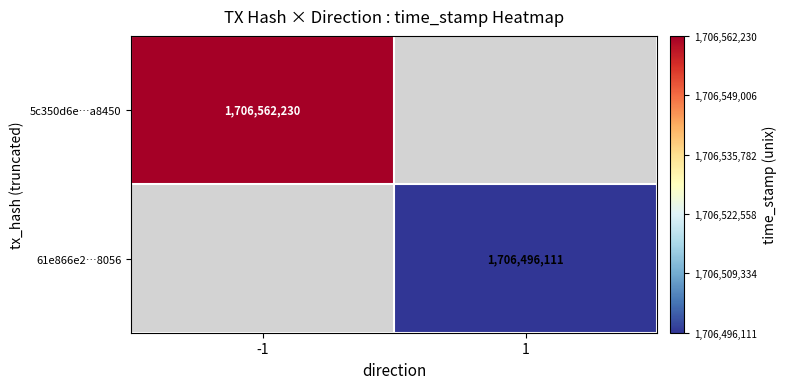

The 5c350d6e…a8450 series shows 1706562230 at -1. True or false?

True